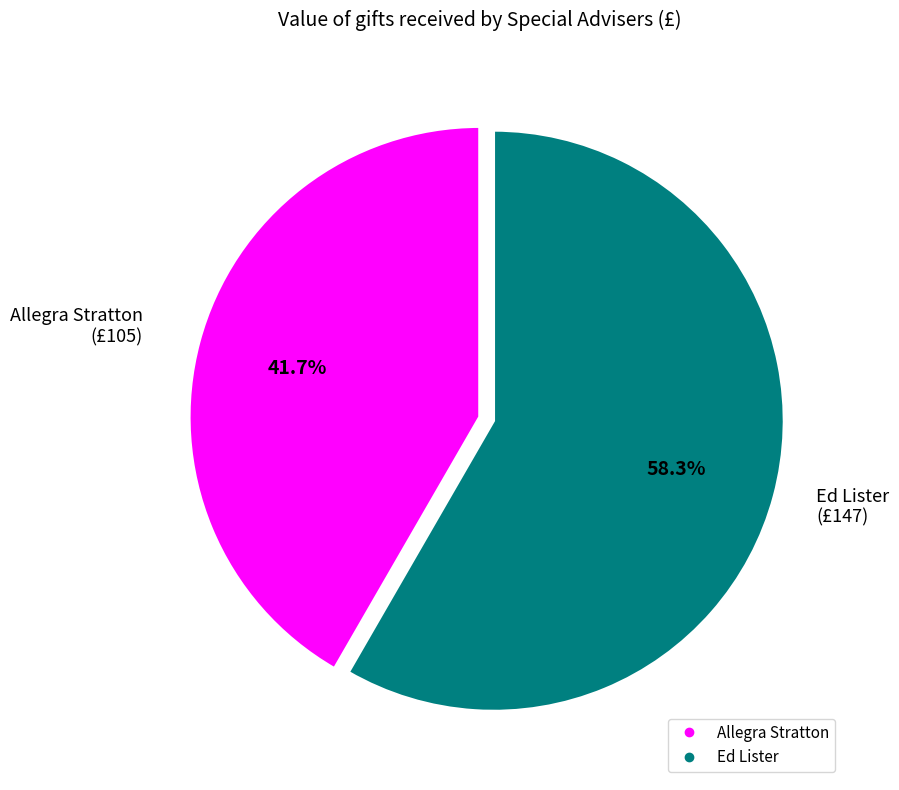

Is it true that Allegra Stratton is 42% of the pie?

True